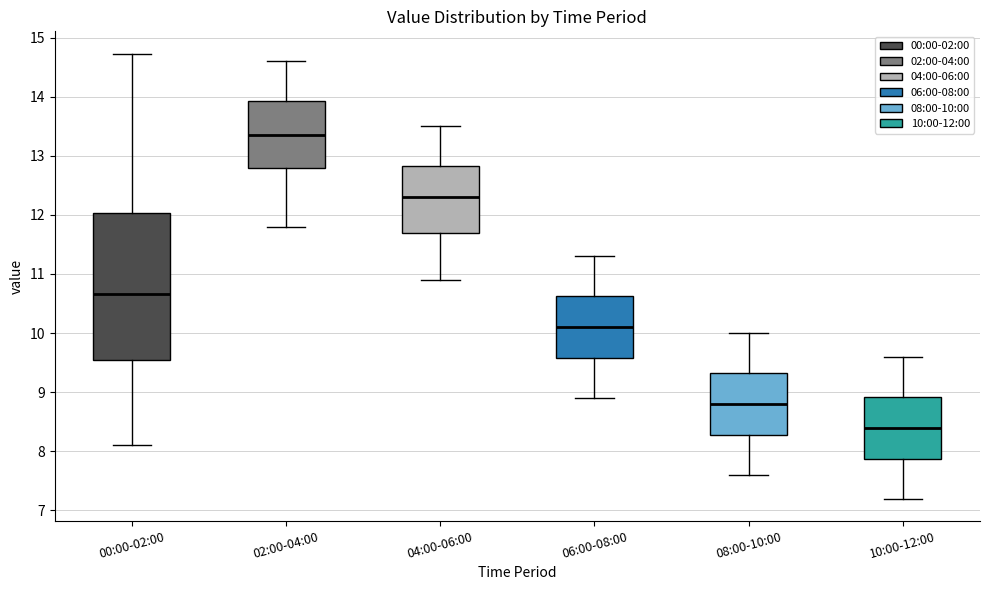

Where is the upper edge of the box for 08:00-10:00 on the y-axis? The values are not printed on the chart, so give them approximately, as read against the axis.

9.3